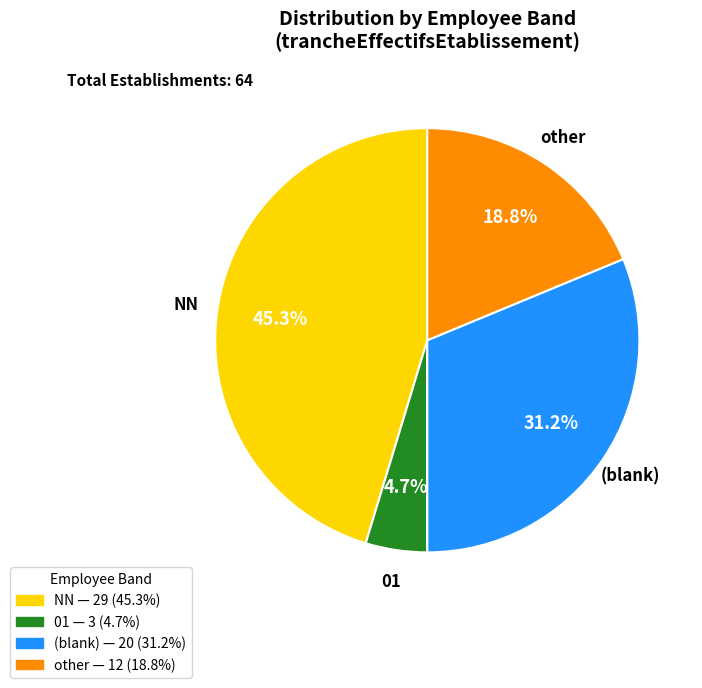

Is there any slice that represents more than half of the pie?

No